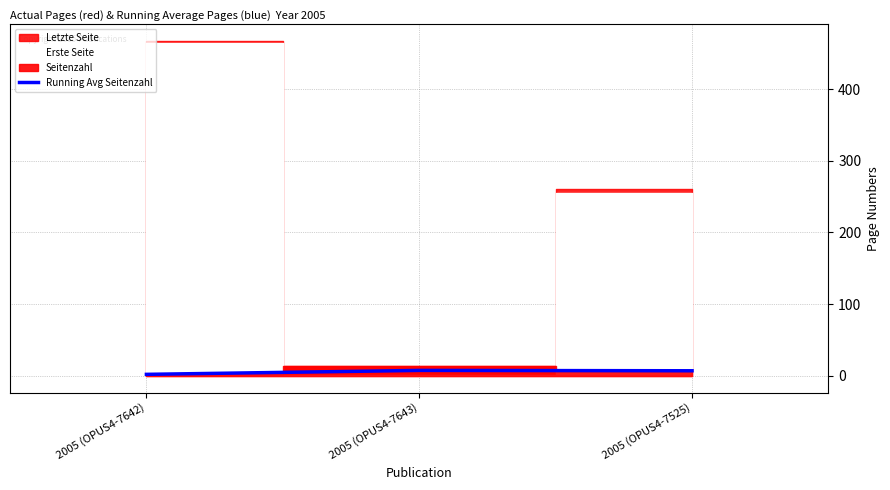

How many values in the Running Avg Seitenzahl series are below 7?

1